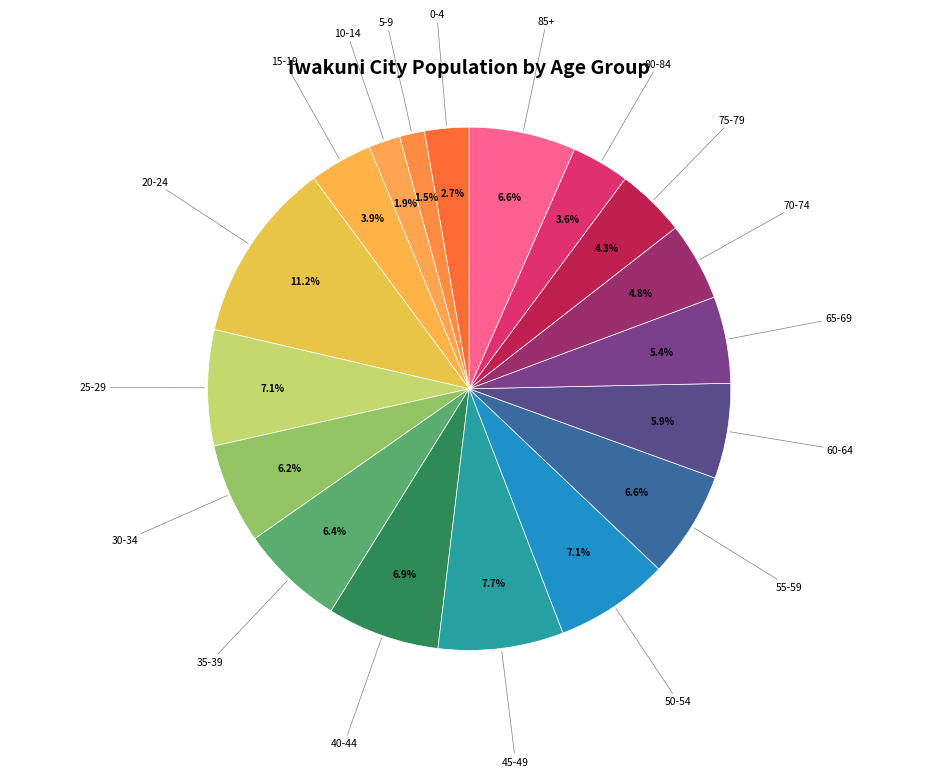

Does 5-9 represent more than half of the total?

No